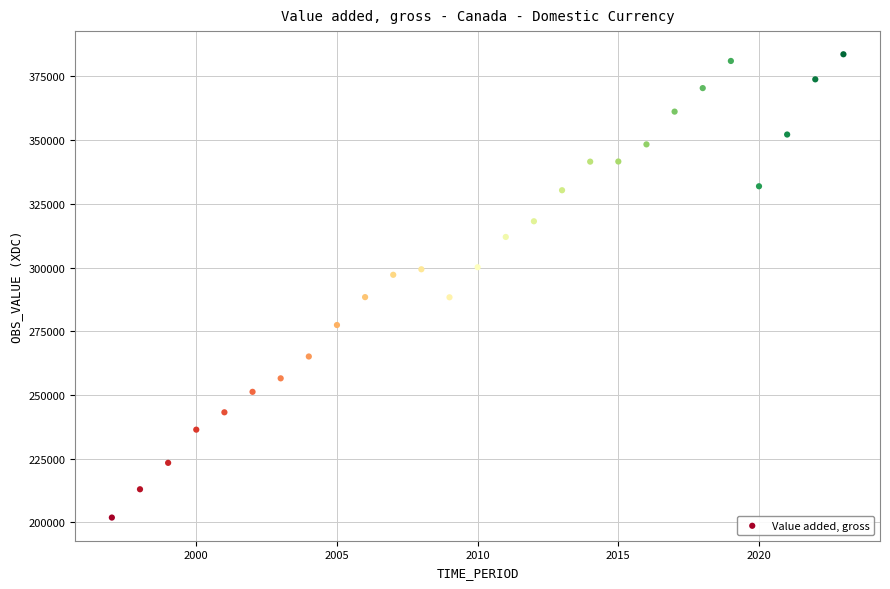

What is the range of X values (max minus min)?

26